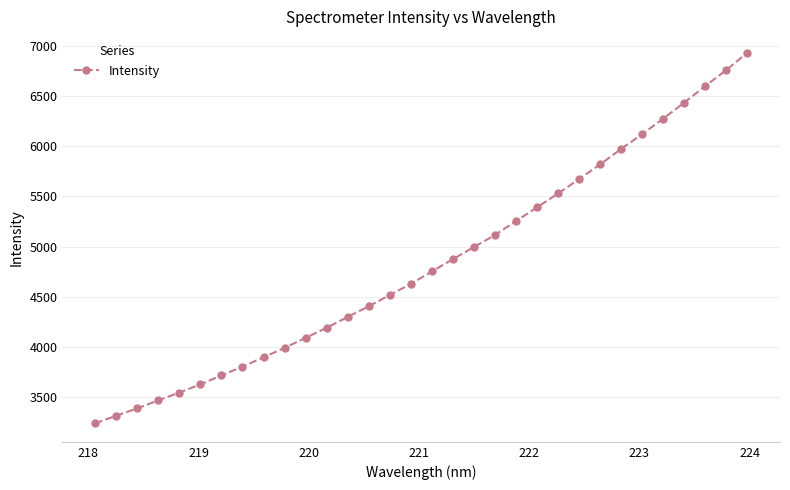

How many distinct data groups are displayed?

1